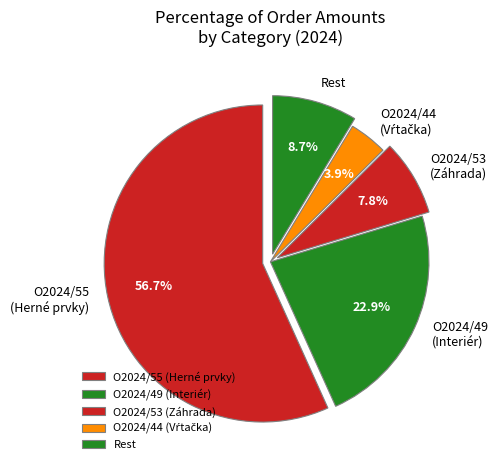

How many segments does this pie chart have?

5